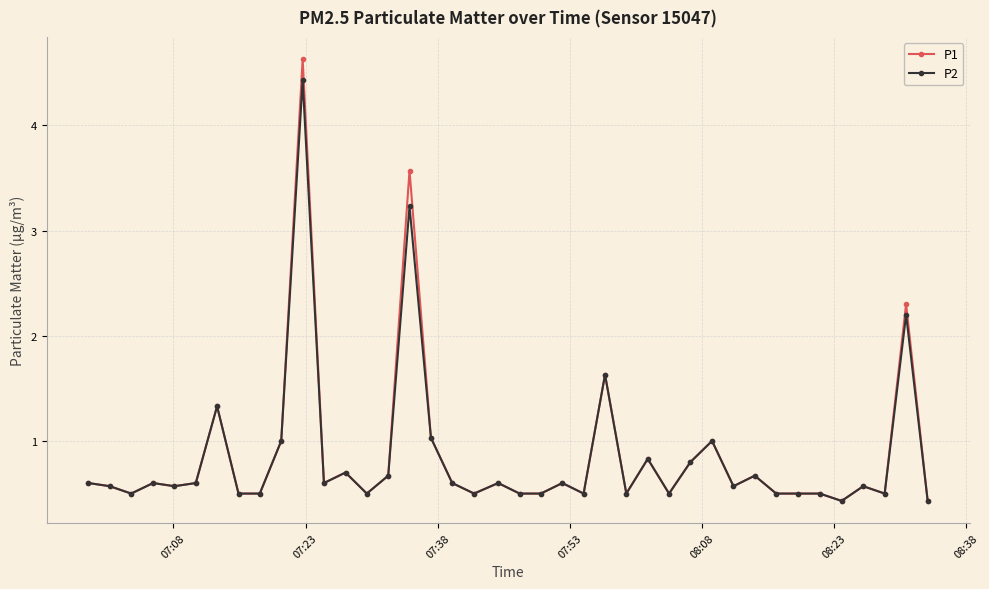

Reading left to right, transcribe all the data shown in this chart.

P1: 0.6	0.6	0.5	0.6	0.6	0.6	1.3	0.5	0.5	1.0	4.6	0.6	0.7	0.5	0.7	3.6	1.0	0.6	0.5	0.6	0.5	0.5	0.6	0.5	1.6	0.5	0.8	0.5	0.8	1.0	0.6	0.7	0.5	0.5	0.5	0.4	0.6	0.5	2.3	0.4
P2: 0.6	0.6	0.5	0.6	0.6	0.6	1.3	0.5	0.5	1.0	4.4	0.6	0.7	0.5	0.7	3.2	1.0	0.6	0.5	0.6	0.5	0.5	0.6	0.5	1.6	0.5	0.8	0.5	0.8	1.0	0.6	0.7	0.5	0.5	0.5	0.4	0.6	0.5	2.2	0.4